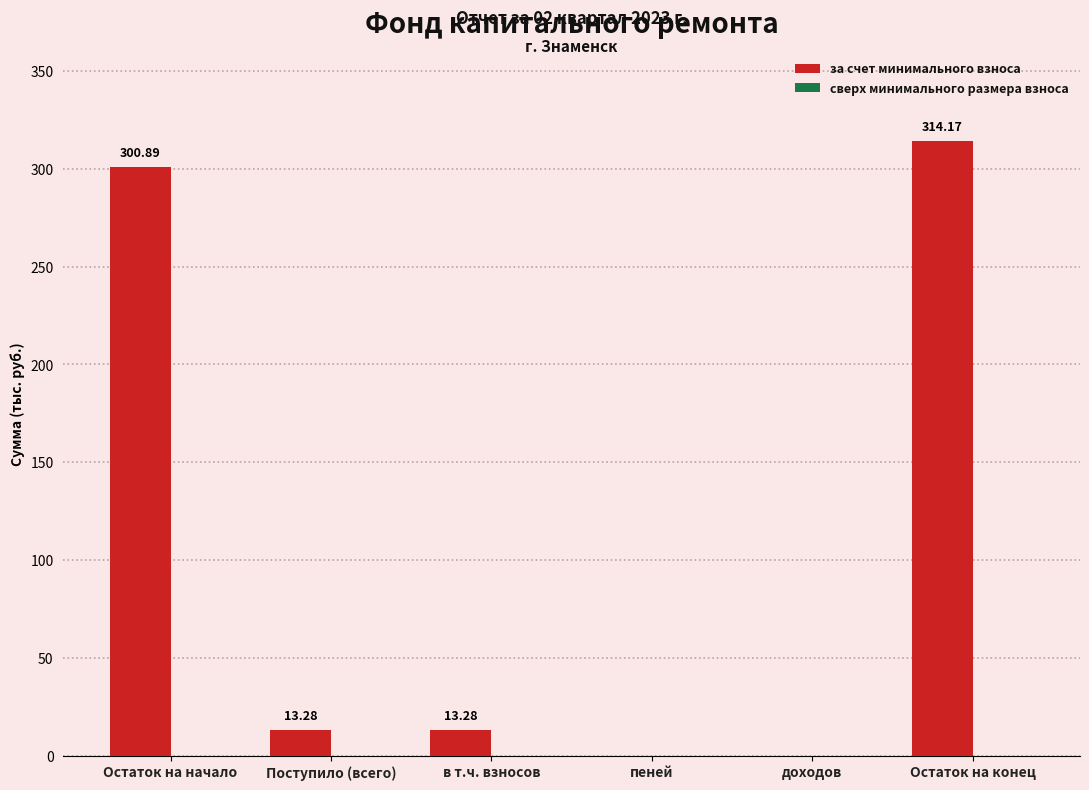

What is the change in value from в т.ч. взносов to доходов?

-13.3